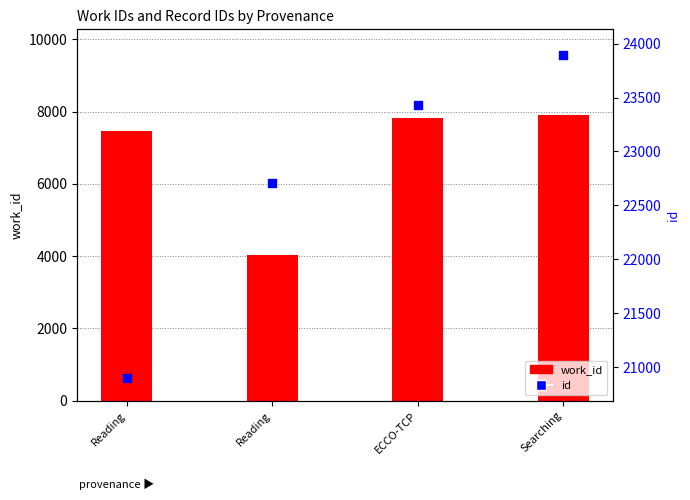

What is the total value across all series at ECCO-TCP?

31253